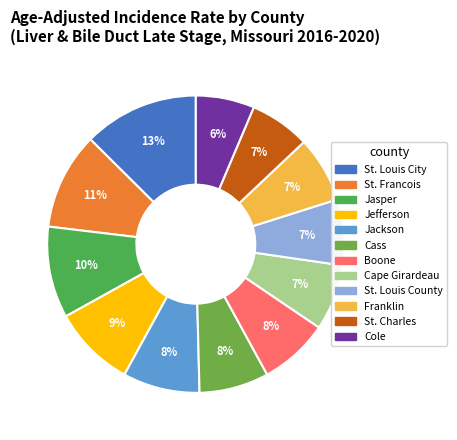

How many segments does this pie chart have?

12